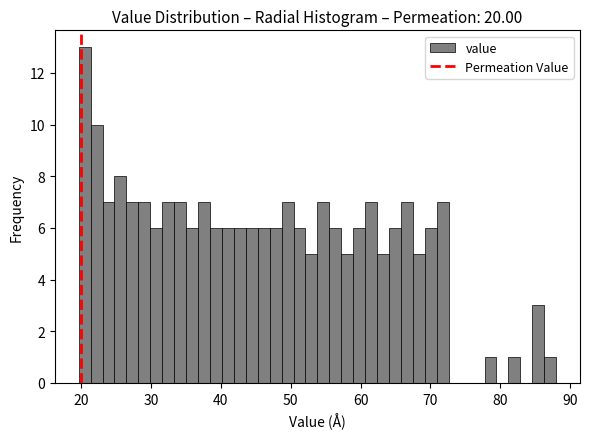

Read against the x-axis, roughly where is the centre of the tallest bar?

21